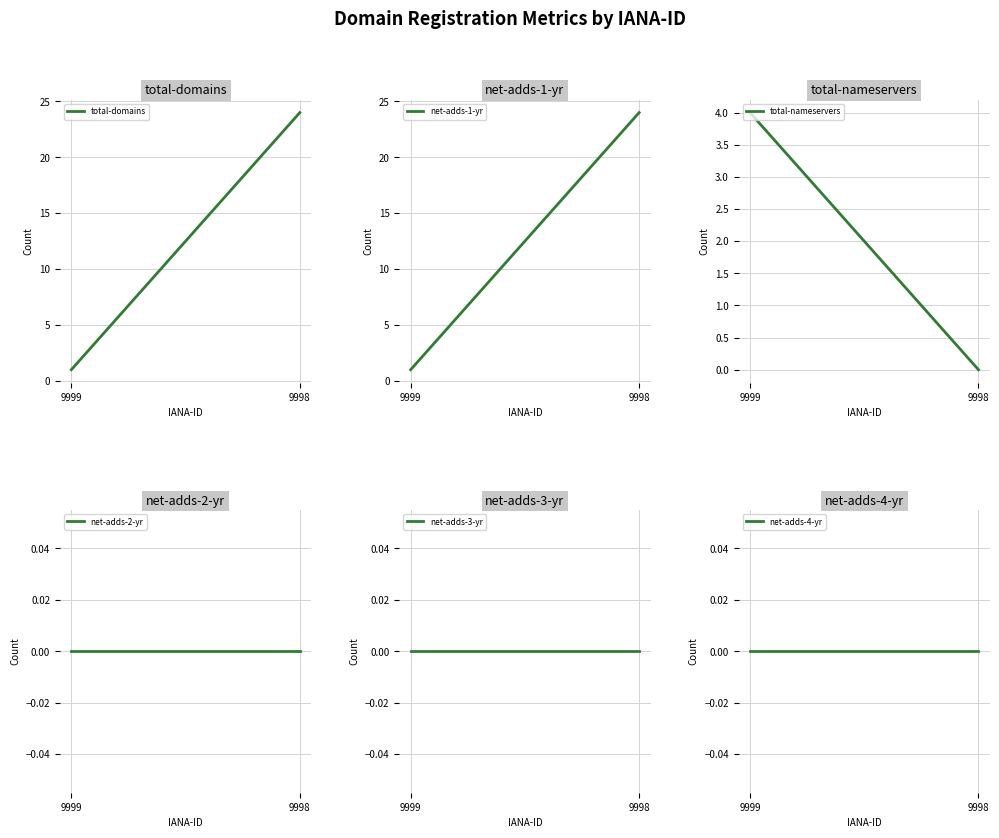

What is the difference between the total-domains values at 9999 and 9998?

23